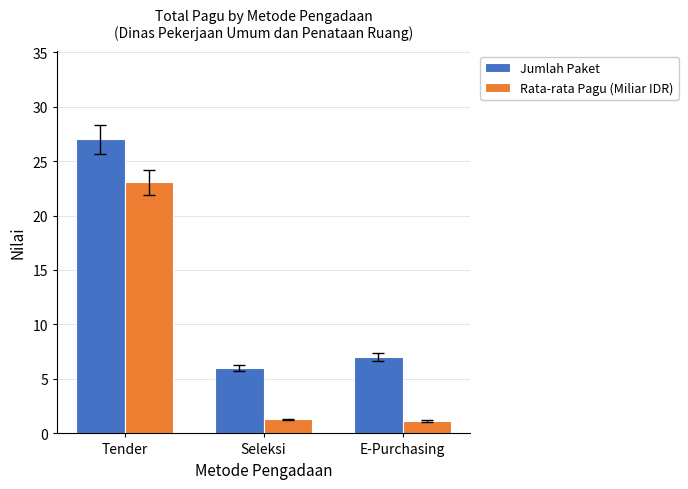

How many bars are there in total?

6